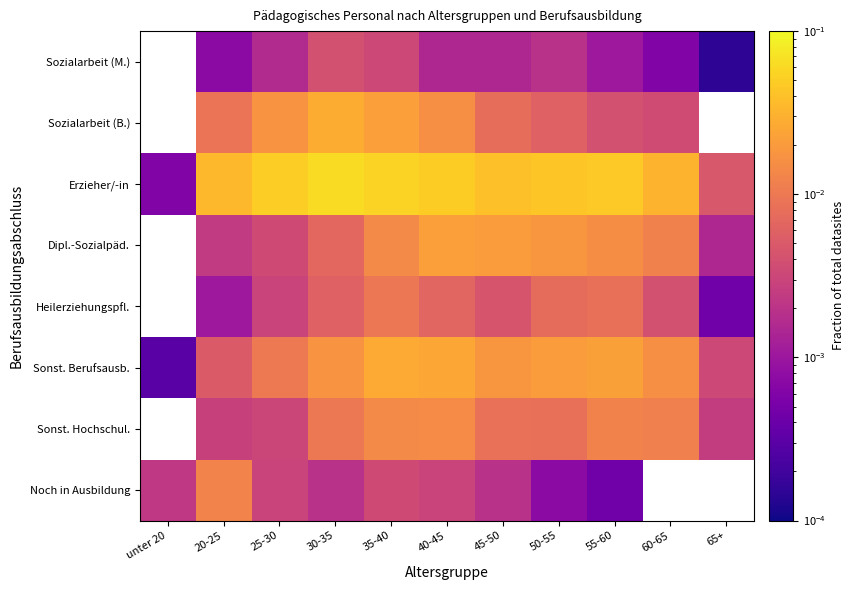

Which series has the widest spread of values?

Erzieher/-in